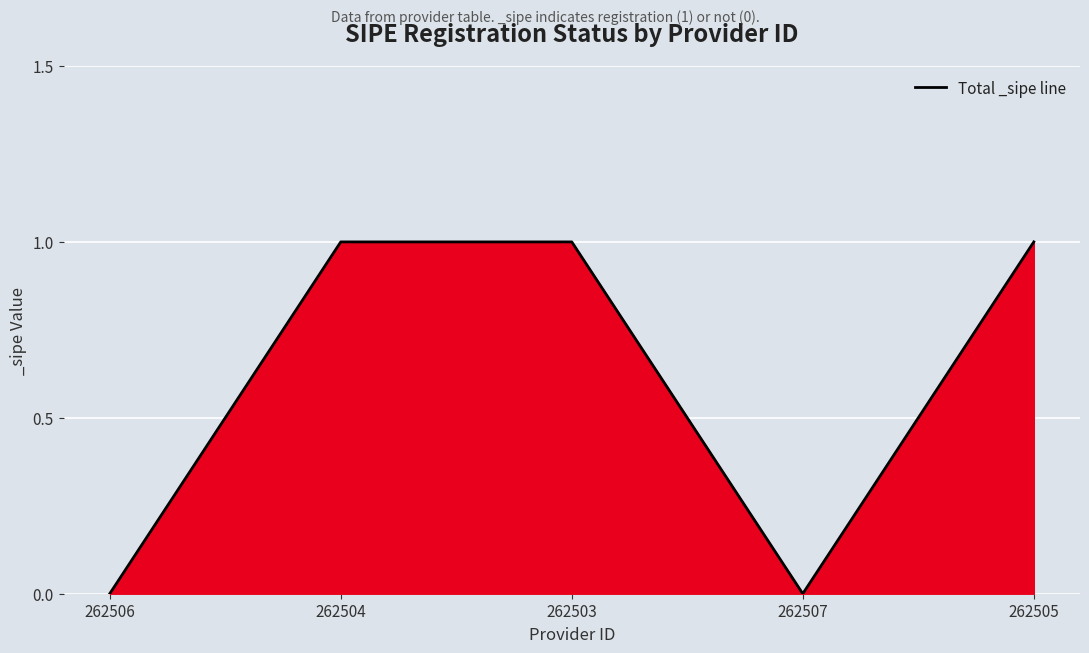

Is it true that the value at 262503 is 2?

False